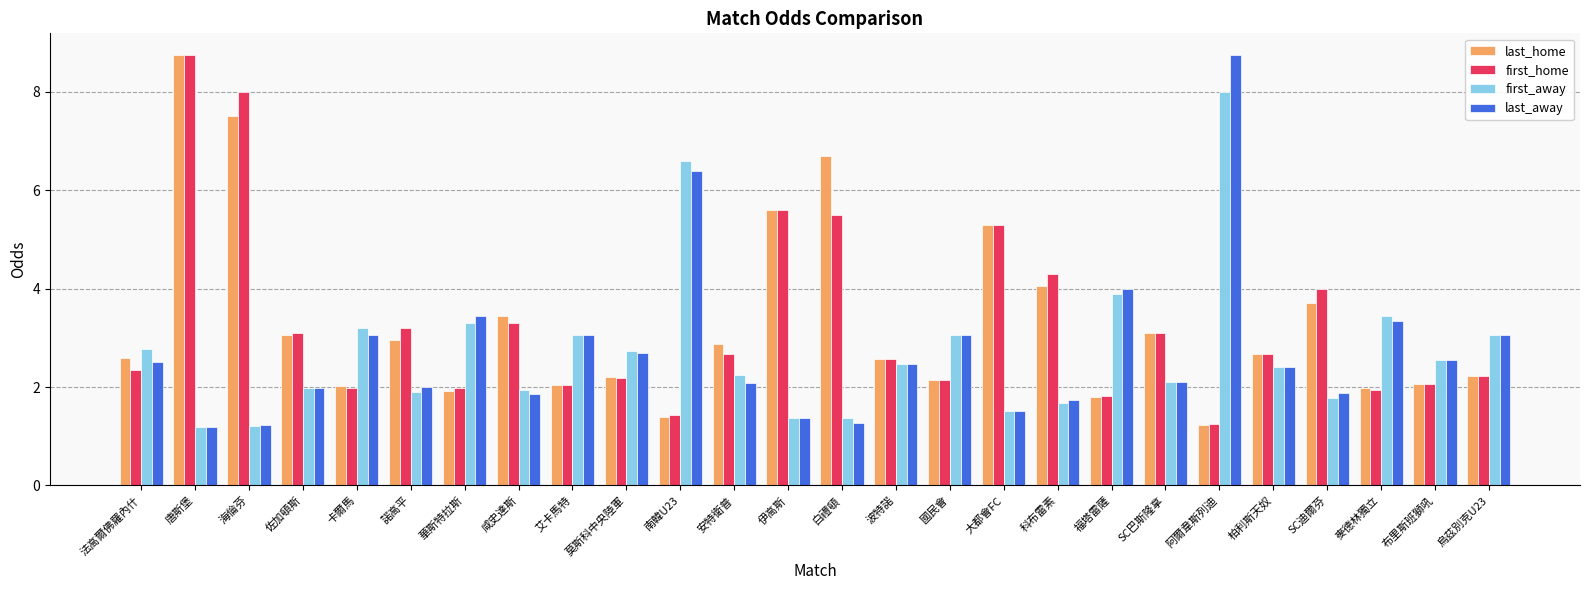

Is the value of last_home at 海倫芬 greater than the value of first_away at 諾高平?

Yes